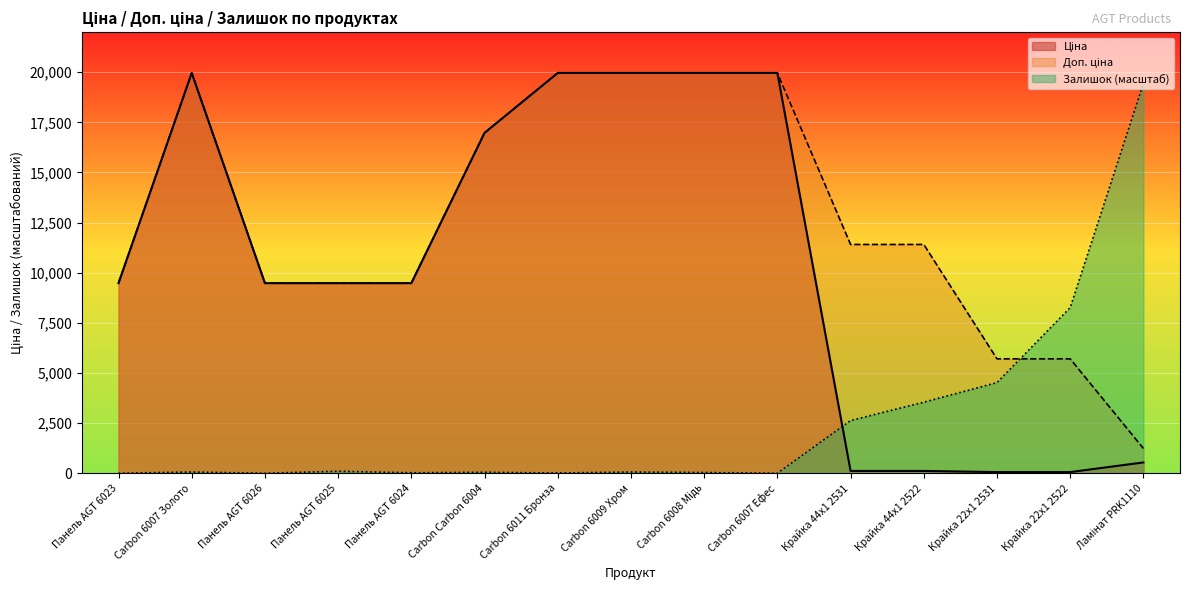

Does the chart display data point markers on the line(s)?

No